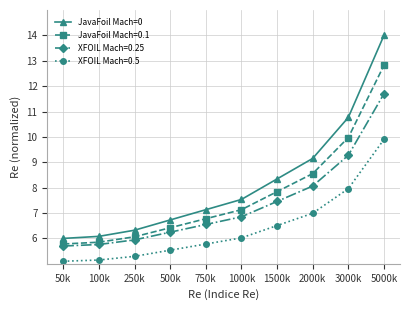

At which label is JavaFoil Mach=0.1 closest to 9?

2000k